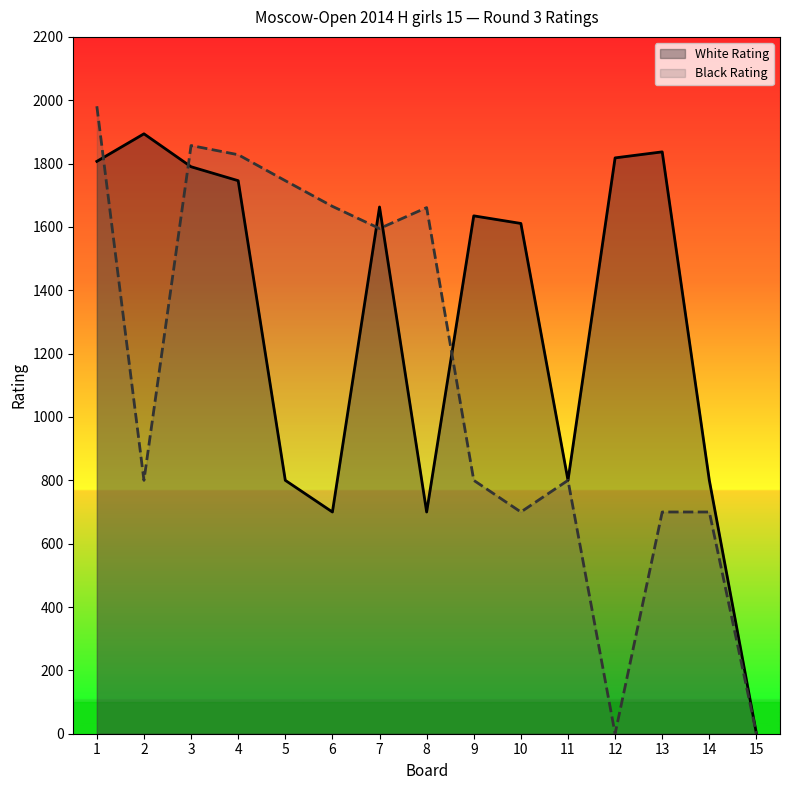

True or false: Black Rating has more than 1 interior local peaks.

True